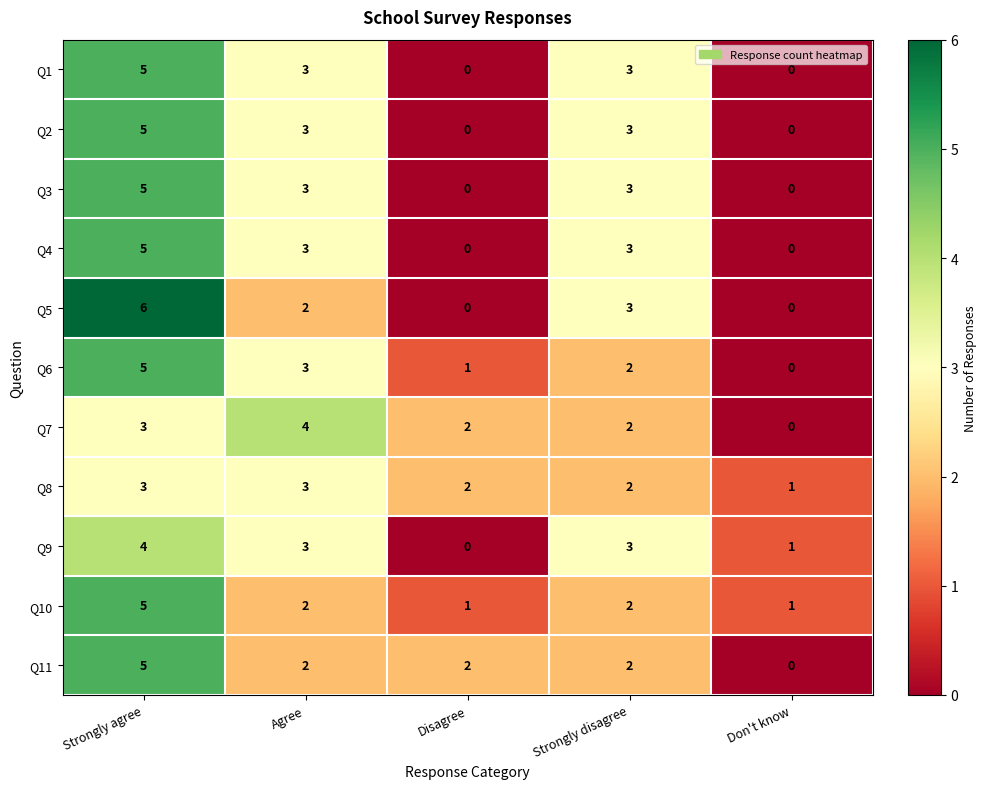

At which label does Q10 first exceed 2?

Strongly agree